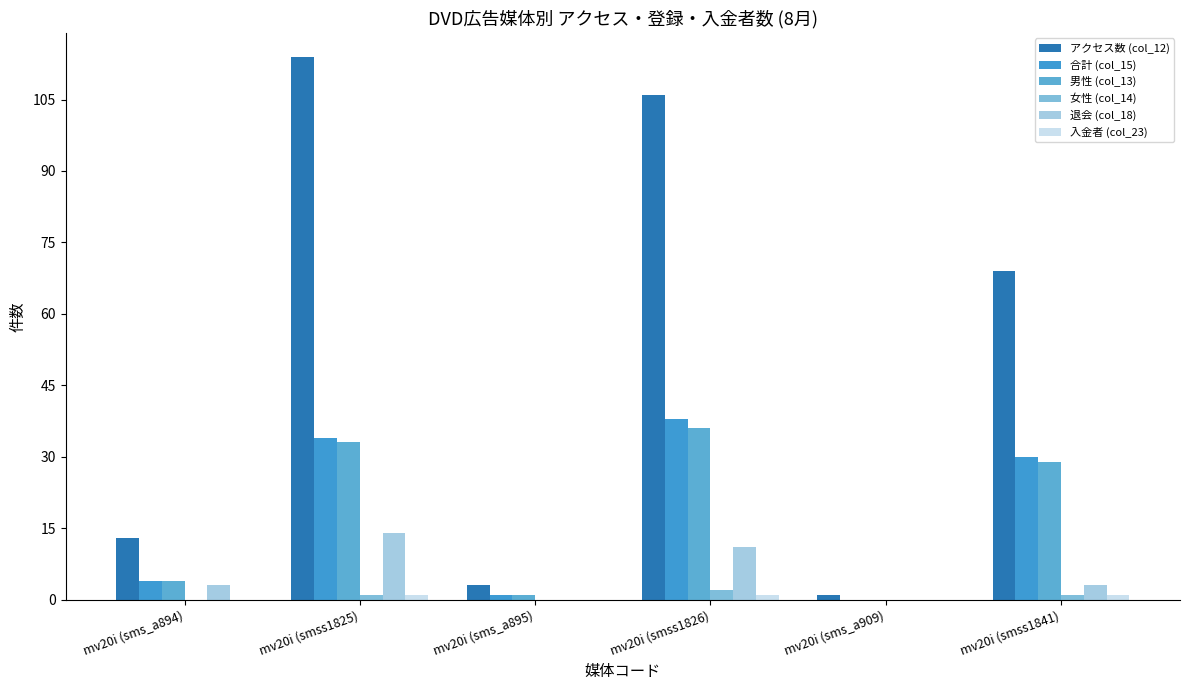

How many data points does each series have?

6